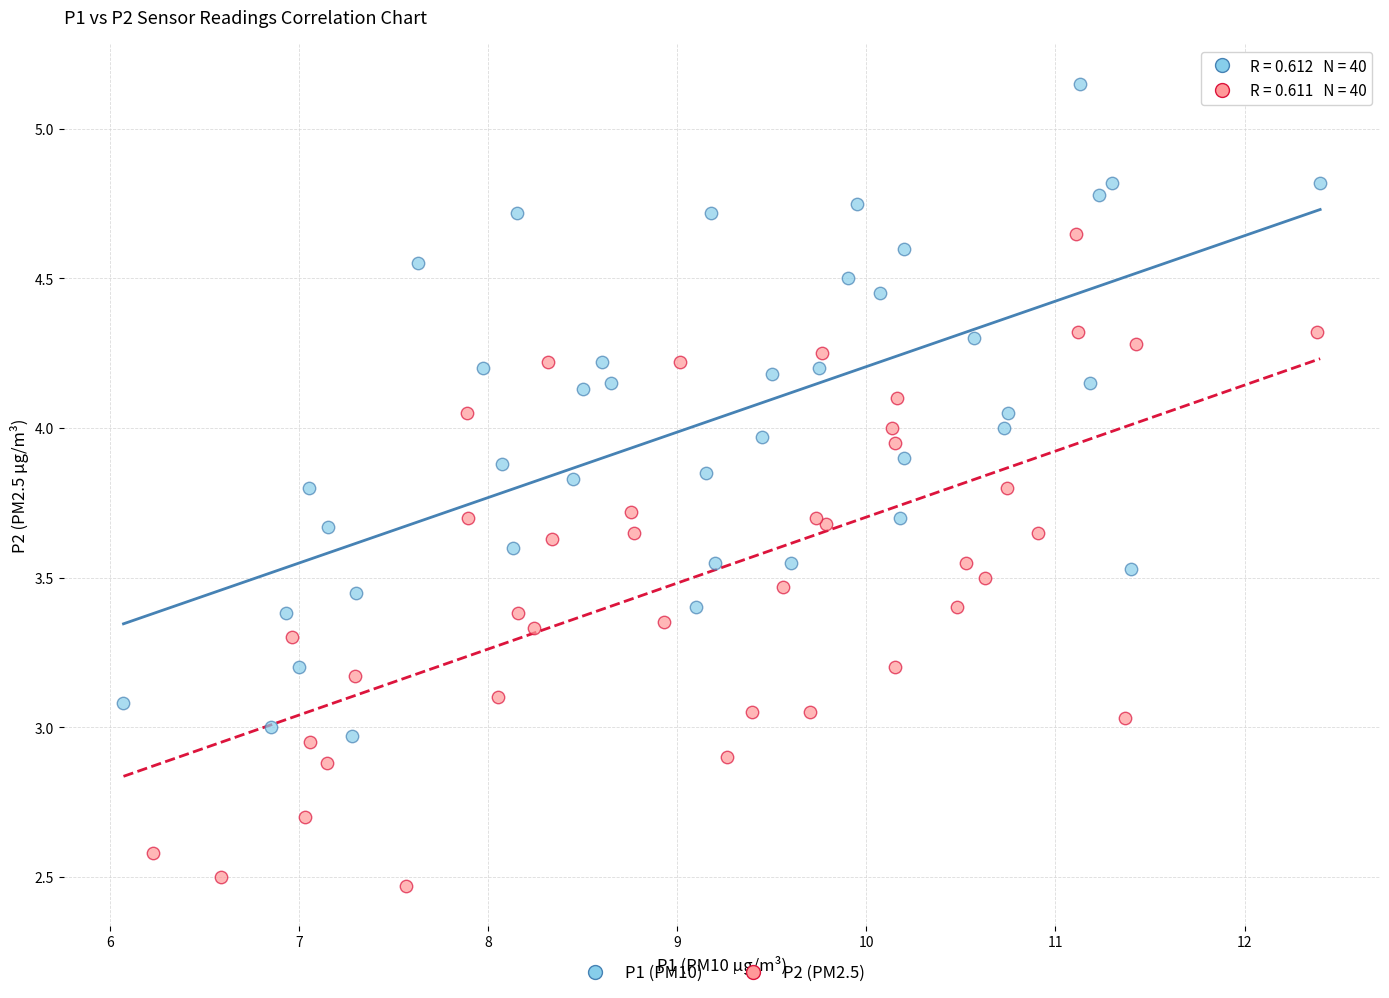

What are all the series names shown in the legend?

P1 (PM10), P2 (PM2.5)